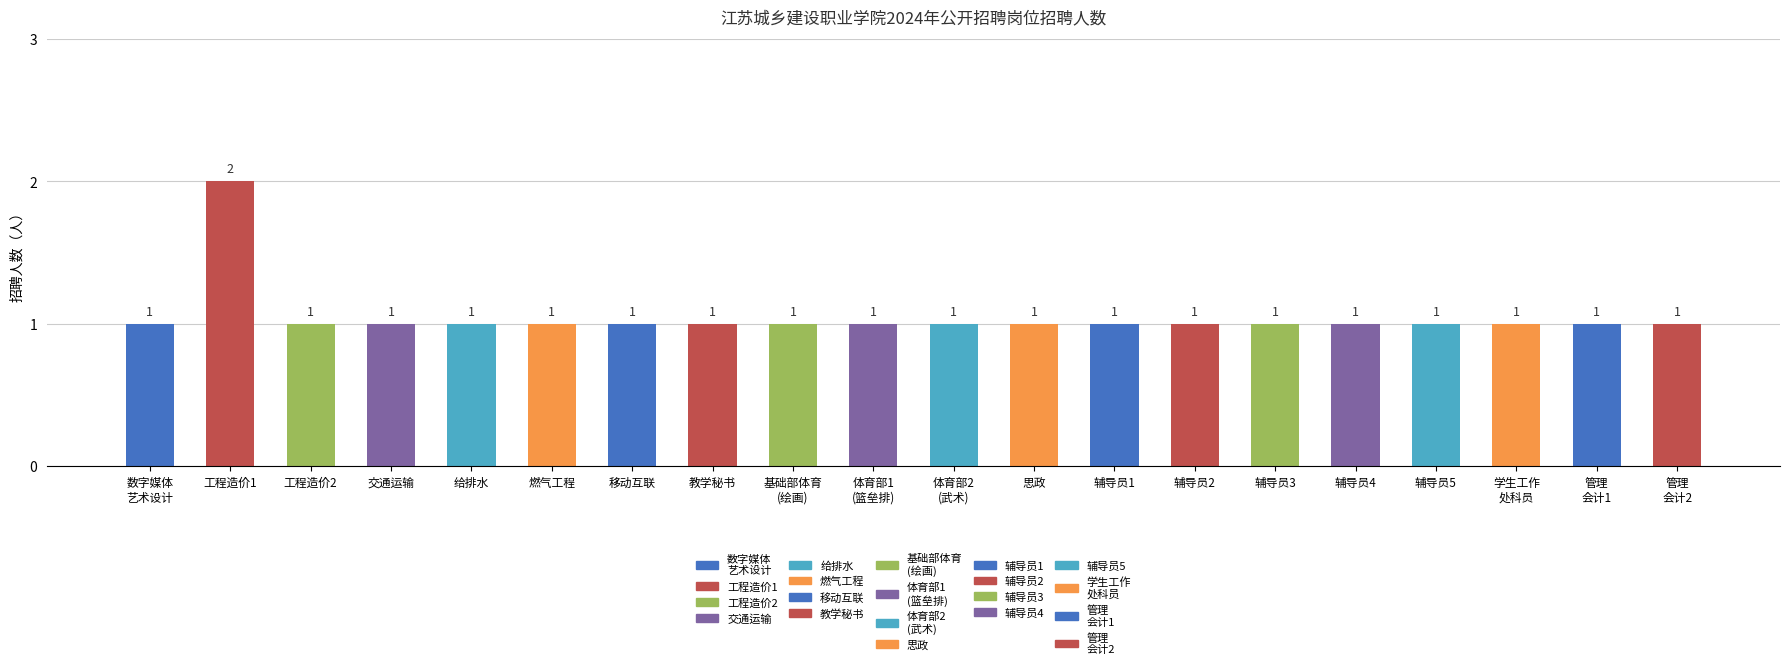

Reading right to left, list all the values displayed in this chart.

1	1	1	1	1	1	1	1	1	1	1	1	1	1	1	1	1	1	2	1